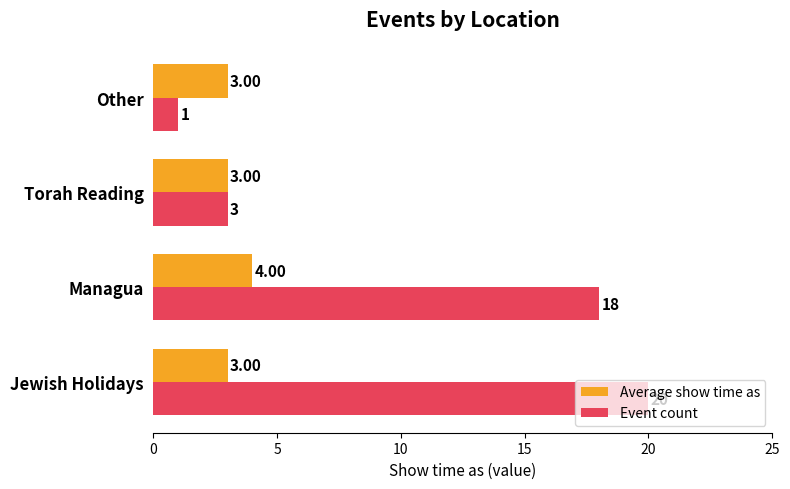

What are all the series names shown in the legend?

Average show time as, Event count